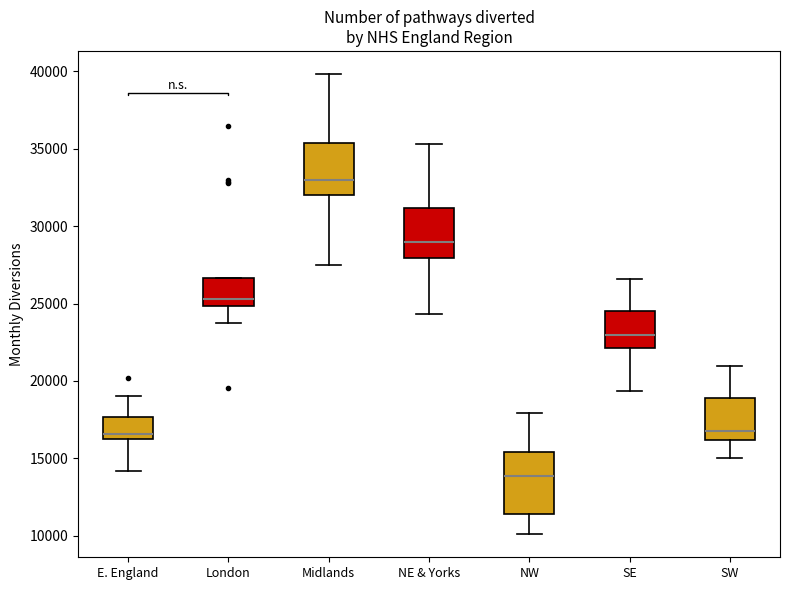

Reading left to right, transcribe this box plot: for each box, give where its median line is, the range the box spans, and where its two whiskers end, as read against the y-axis. The values are not printed on the chart, so give them approximately, as read against the axis.

E. England: median 16500, box 16000 to 17500, whiskers 14000 to 19000
London: median 25500, box 25000 to 26500, whiskers 23500 to 26500
Midlands: median 33000, box 32000 to 35500, whiskers 27500 to 40000
NE & Yorks: median 29000, box 28000 to 31000, whiskers 24500 to 35500
NW: median 14000, box 11500 to 15500, whiskers 10000 to 18000
SE: median 23000, box 22000 to 24500, whiskers 19500 to 26500
SW: median 16500, box 16000 to 19000, whiskers 15000 to 21000